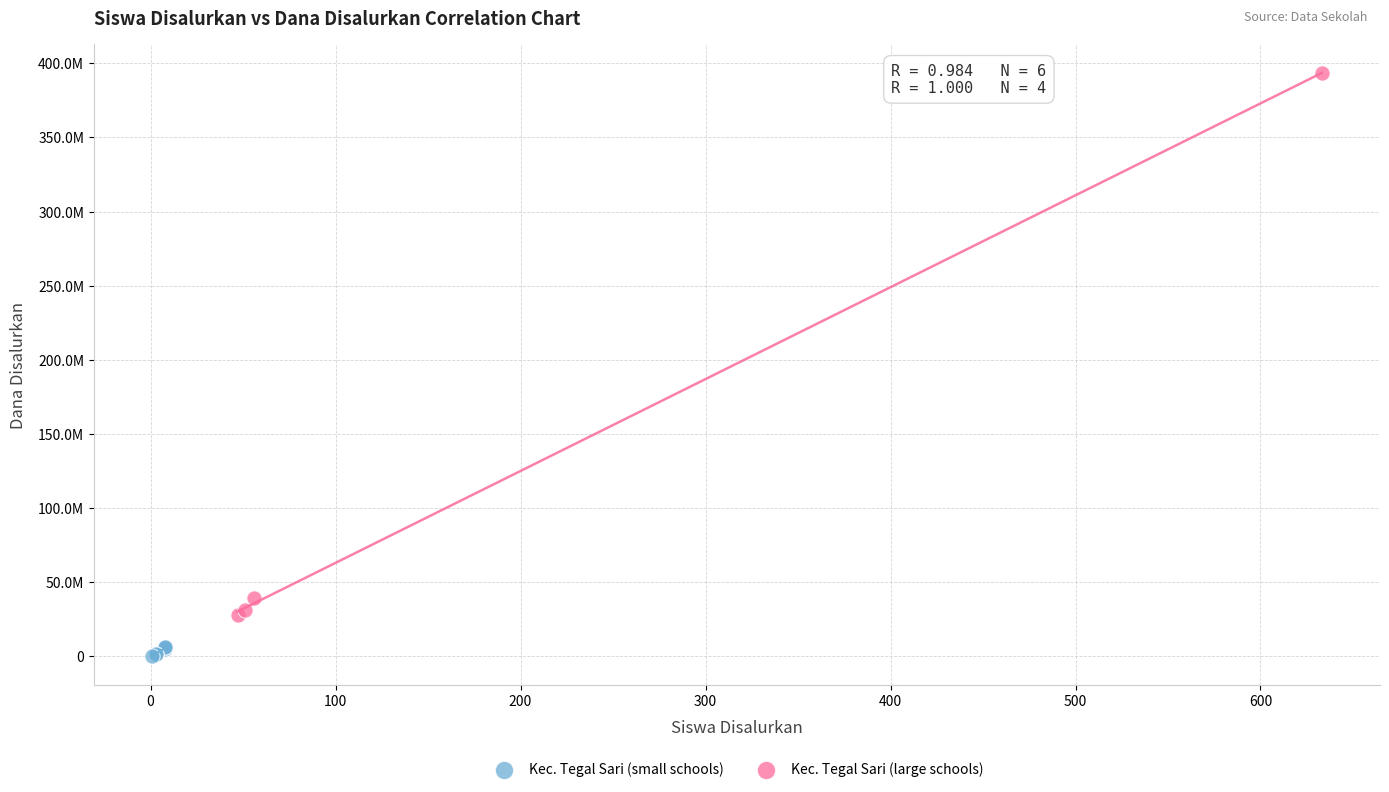

Which series reaches the minimum Y coordinate?

Kec. Tegal Sari (small schools)